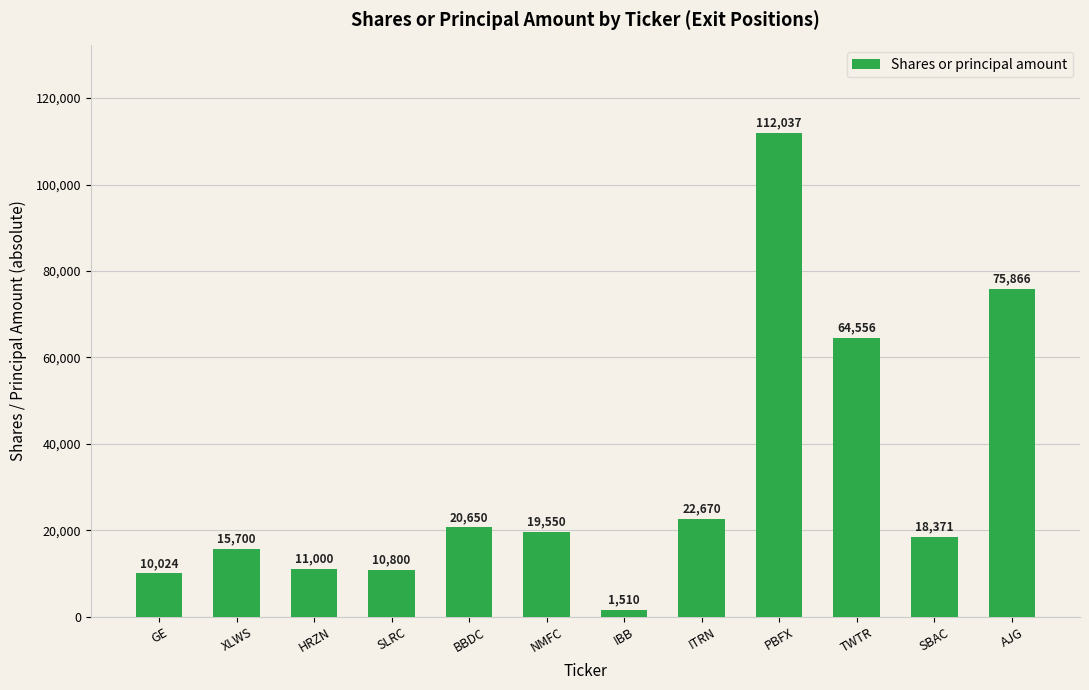

Reading left to right, list all the values displayed in this chart.

10024	15700	11000	10800	20650	19550	1510	22670	112037	64556	18371	75866